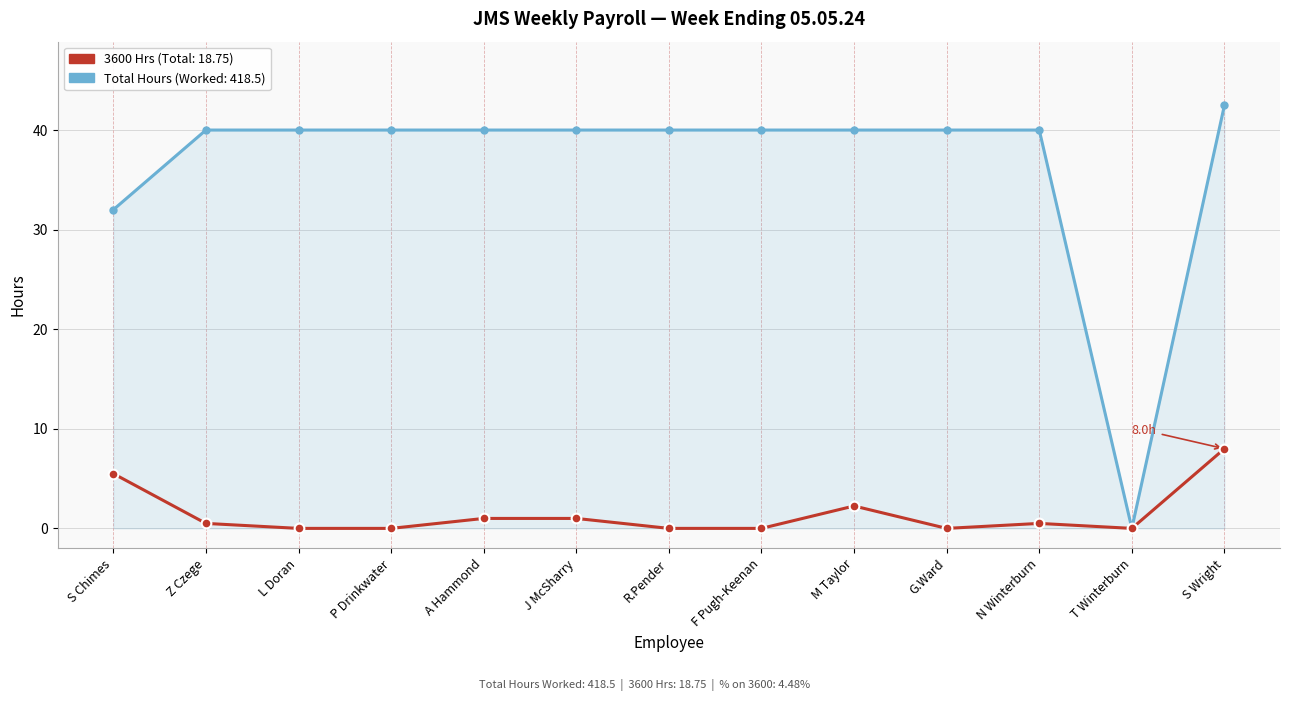

What is the difference between the highest and lowest values at P Drinkwater?

40.0